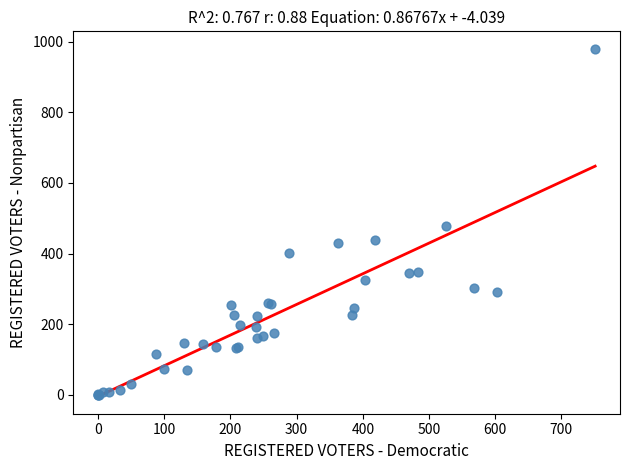

What Y value in the scatter plot is closest to 490?

477